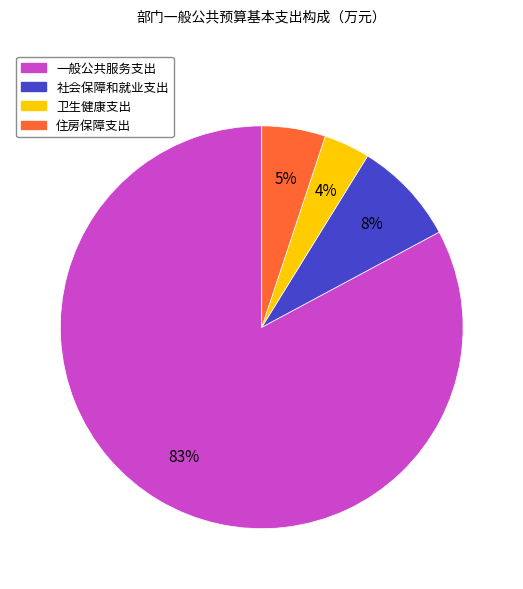

How many segments does this pie chart have?

4